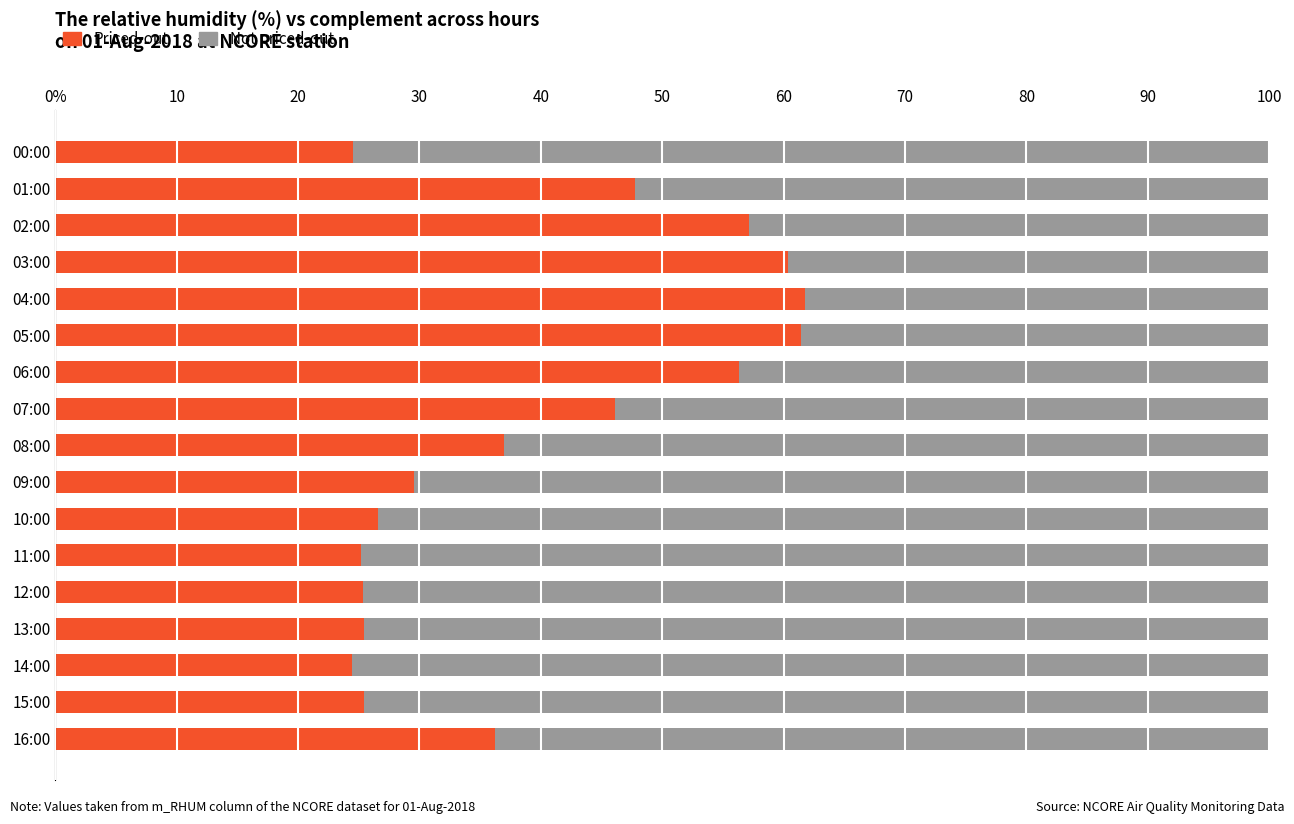

What is the sum of all Not priced-out values?

1029.4